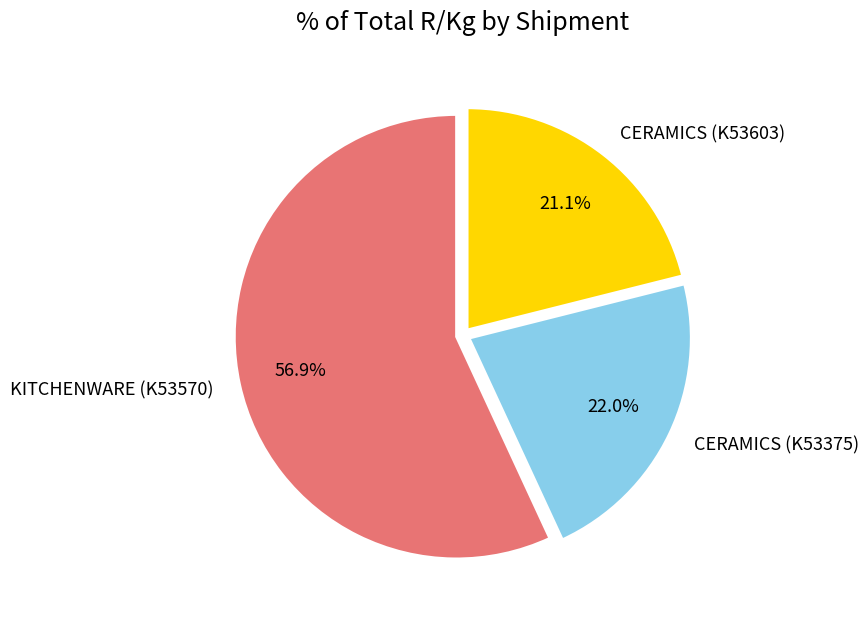

Count the number of slices in the pie.

3